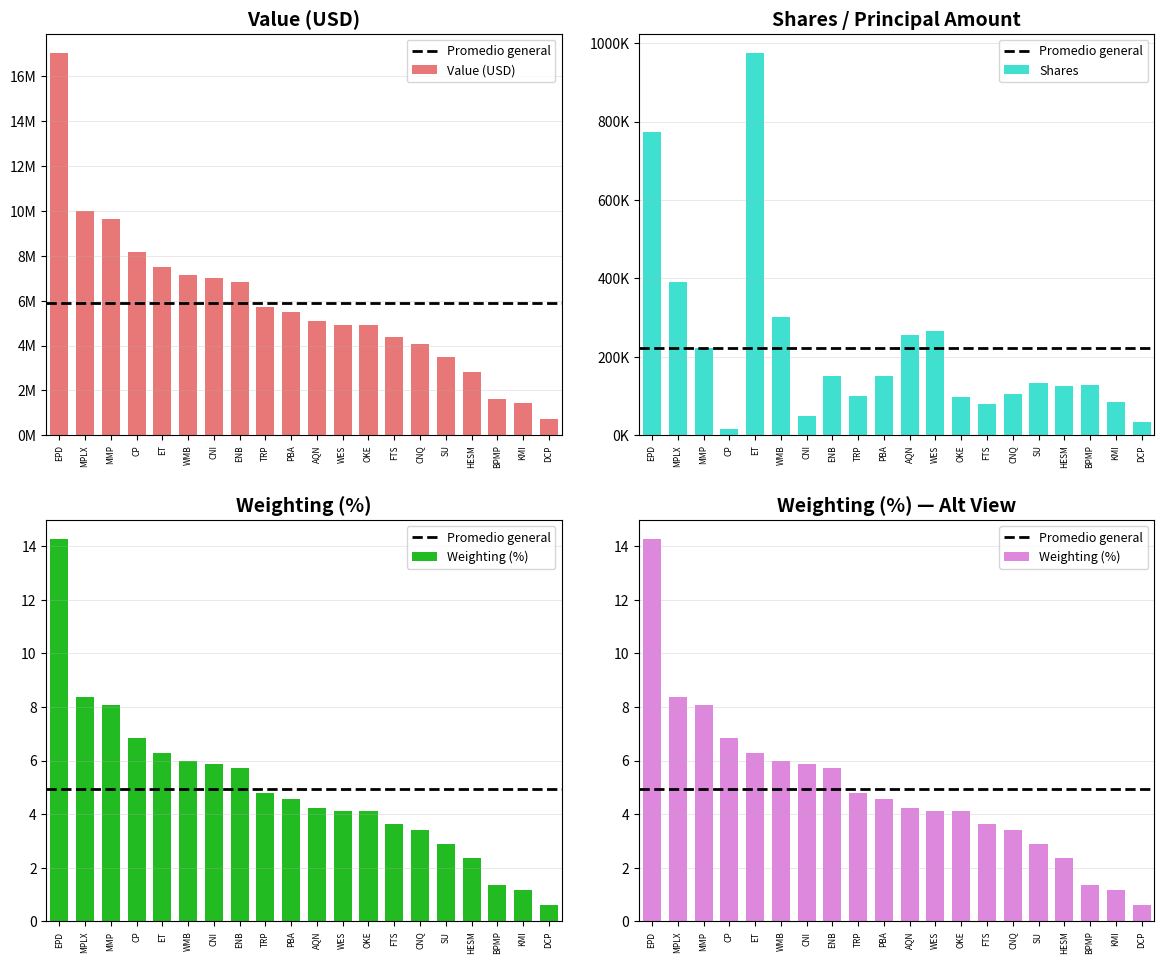

Are the bars grouped side by side (vs. stacked)?

Yes